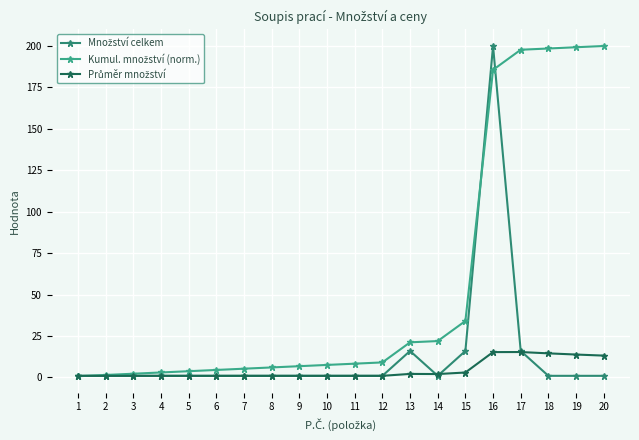

At which category is the sum across all series the highest?

16